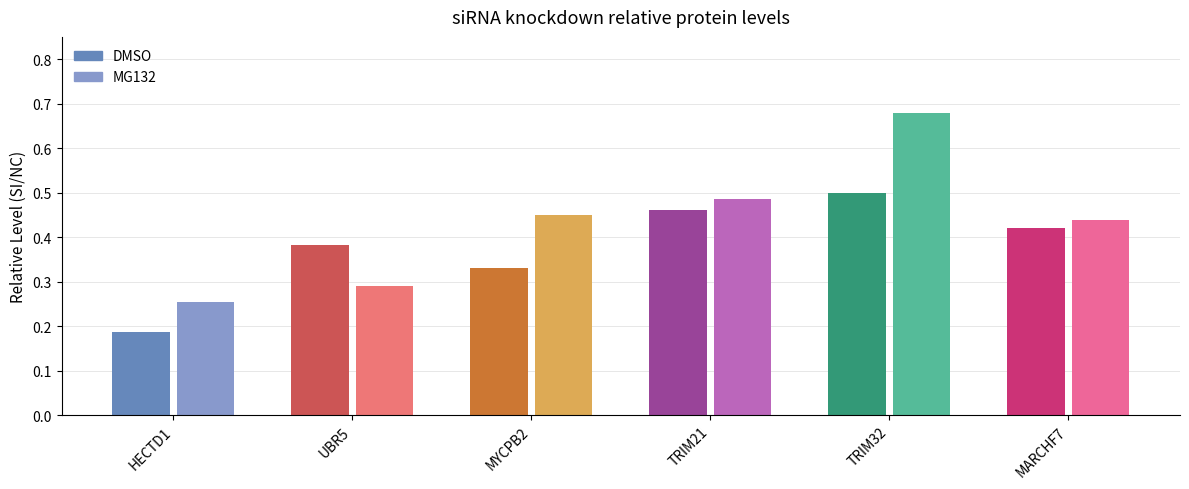

At which category is the sum across all series the highest?

TRIM32